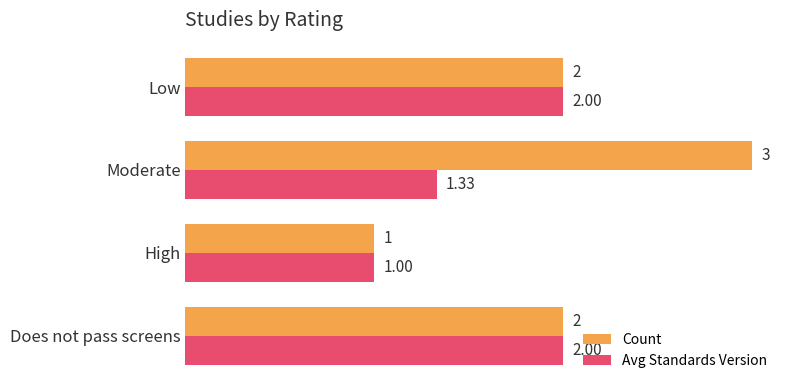

How many series are shown in this chart?

2